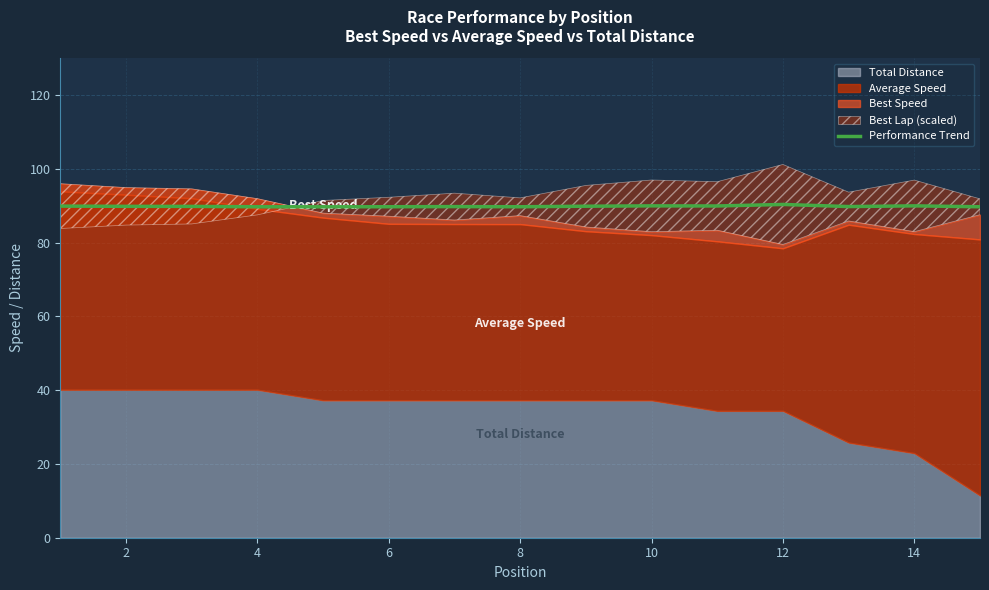

True or false: the data has more than 0 interior local peaks.

True